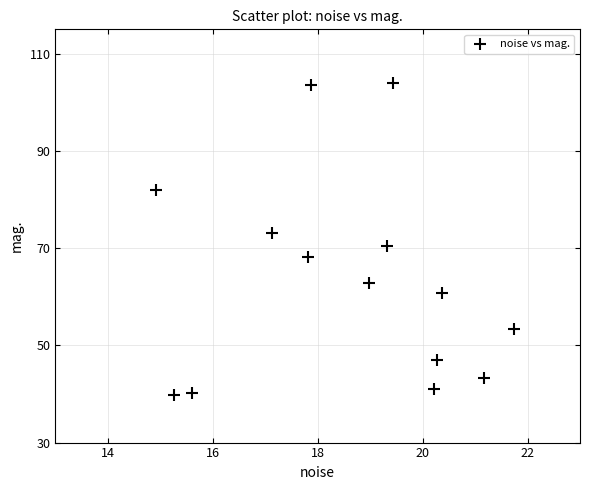

What is the range of X values (max minus min)?

6.8